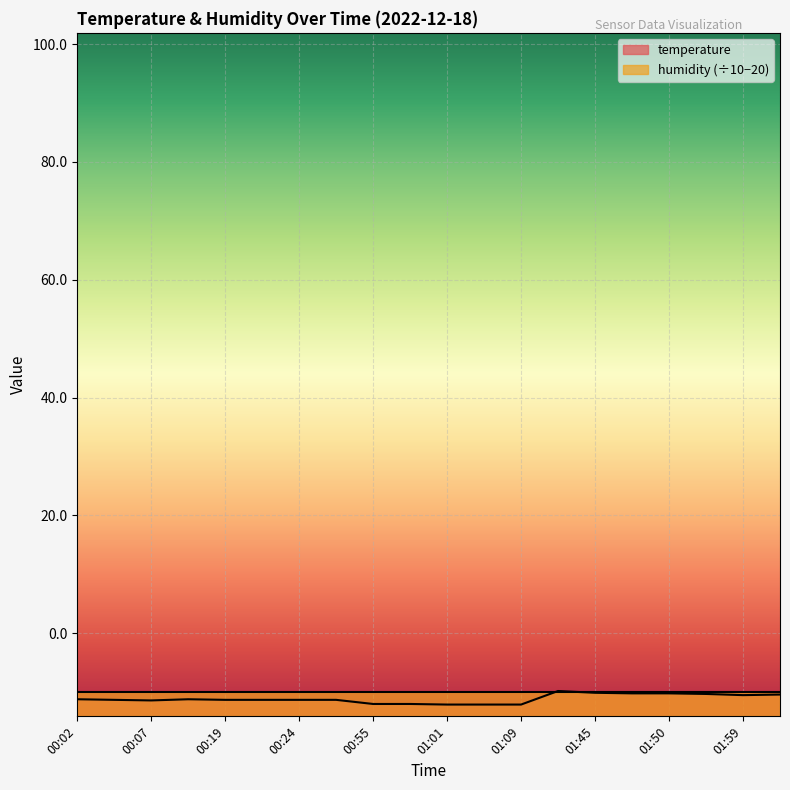

List the labels in order of value, smallest first.

01:01, 01:06, 01:09, 00:55, 00:58, 00:07, 00:05, 00:19, 00:21, 00:24, 00:27, 00:02, 00:16, 01:59, 02:02, 01:56, 01:47, 01:50, 01:45, 01:42